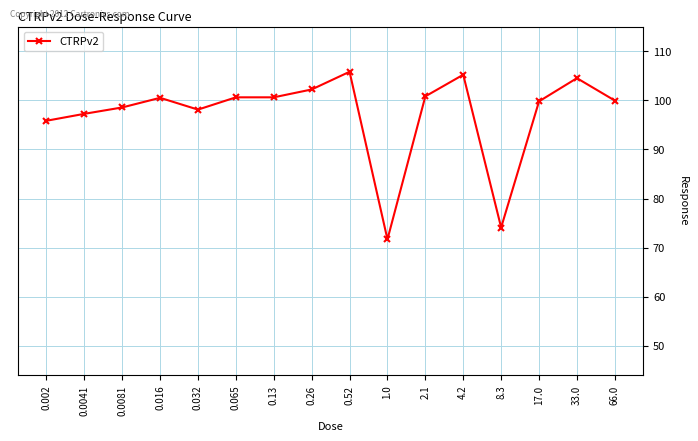

What is the ratio of the value at 0.0081 to the value at 0.0041?

1.0